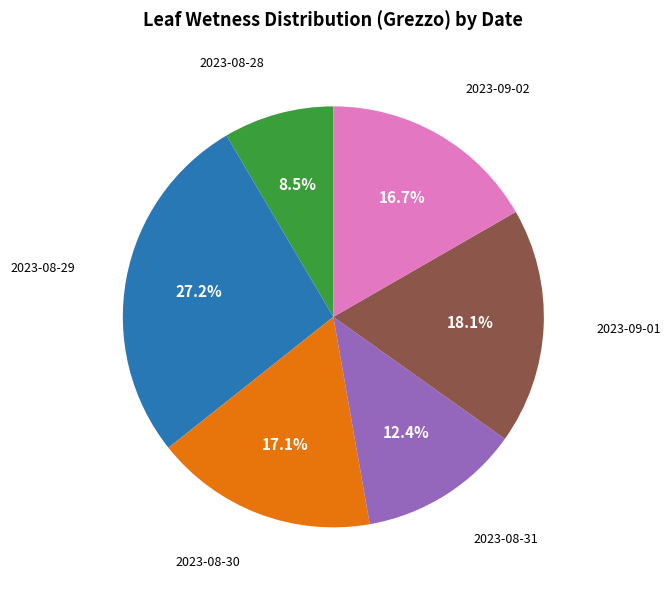

Is there any slice that represents more than half of the pie?

No